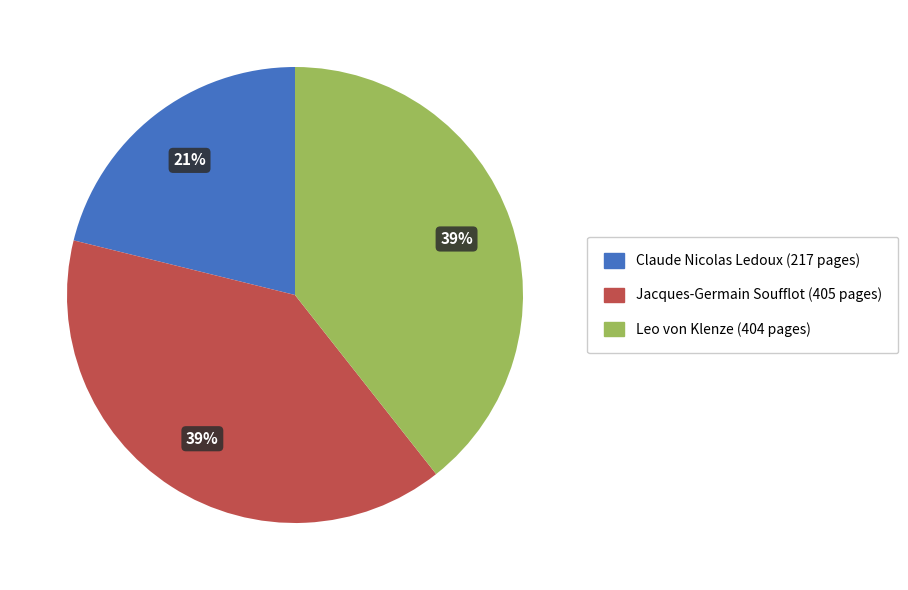

The Leo von Klenze slice represents 39% of the pie. True or false?

True